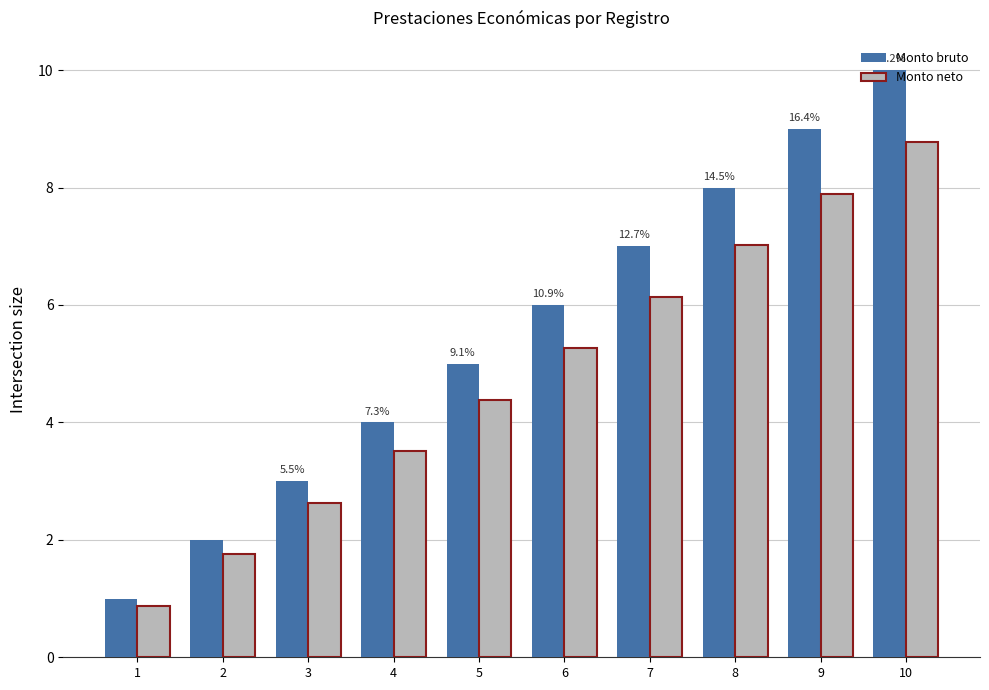

Rank the series by their maximum value, from lowest to highest.

Monto neto, Monto bruto